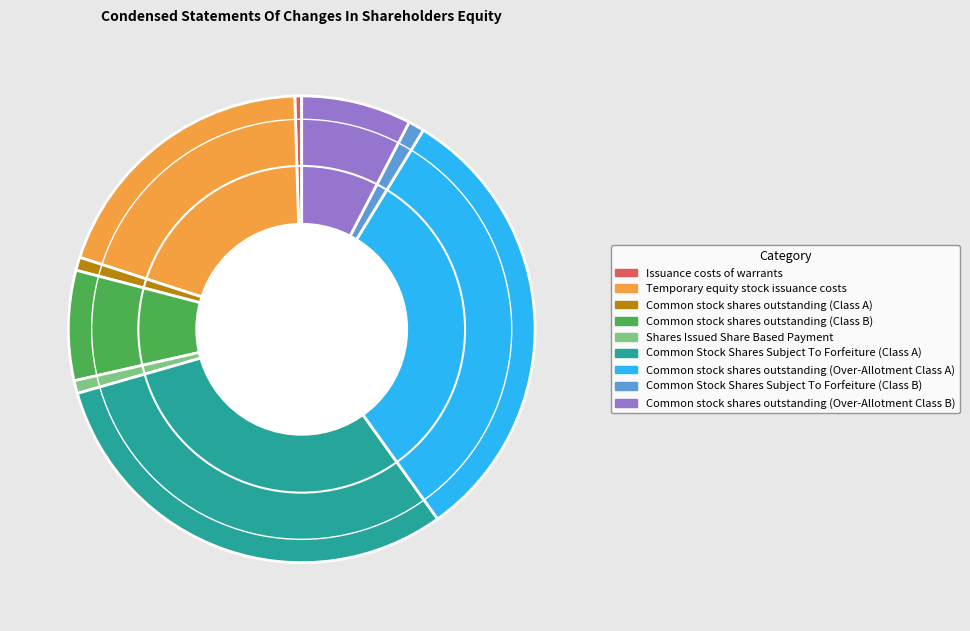

What is the largest slice in the pie chart?

Common stock shares outstanding (Over-Allotment Class A)